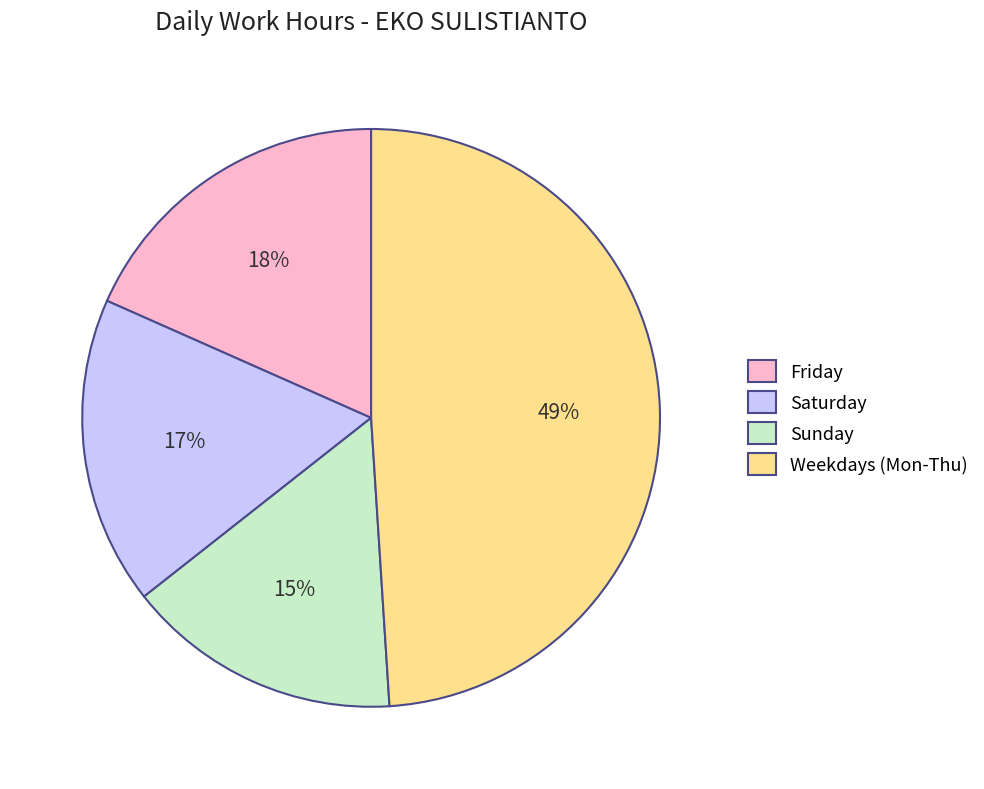

Do Weekdays (Mon-Thu) and Saturday together represent more than half of the pie?

Yes